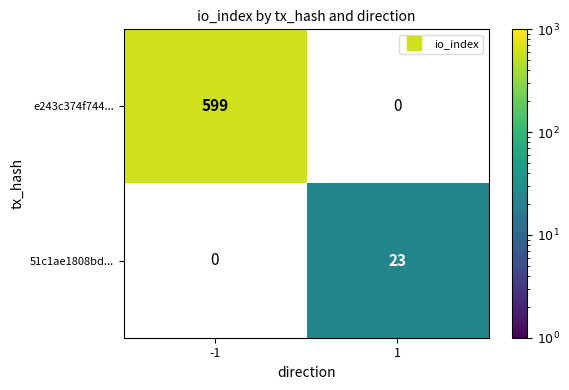

What is the smallest value displayed?

23.0